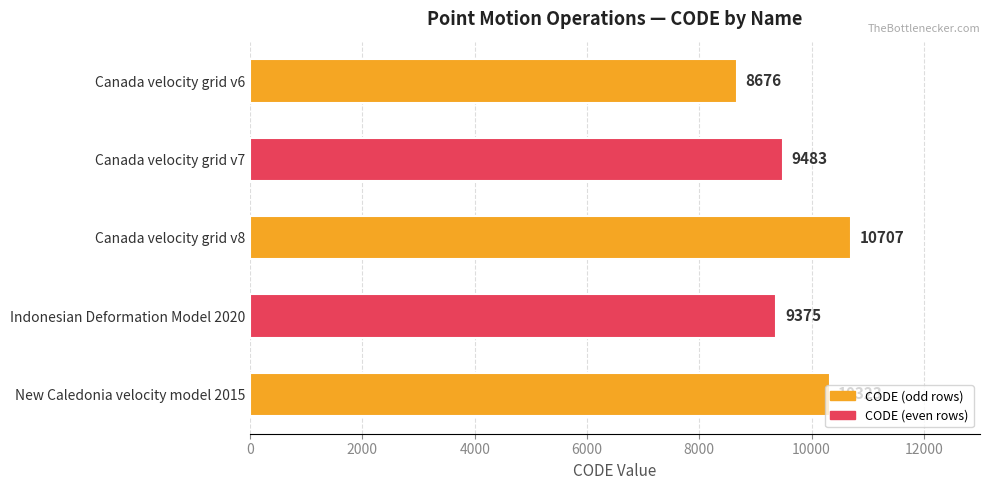

Read the value at Canada velocity grid v6, to the nearest 10.

8680